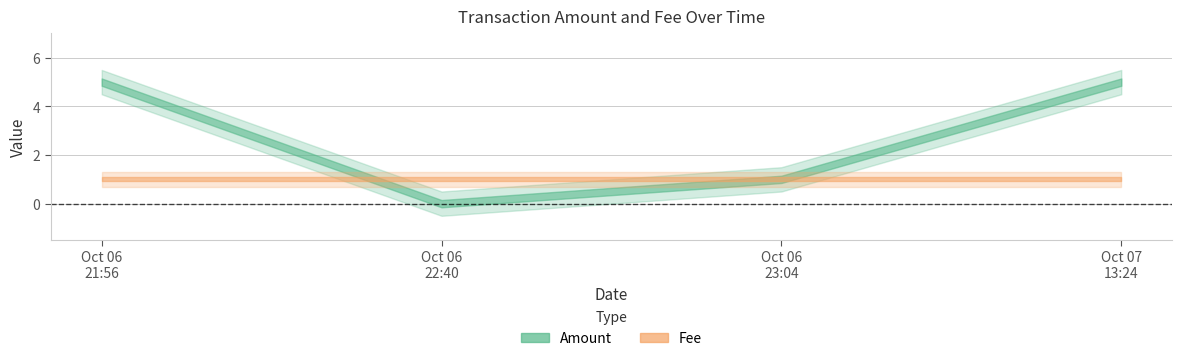

Count the number of data series in this chart.

2